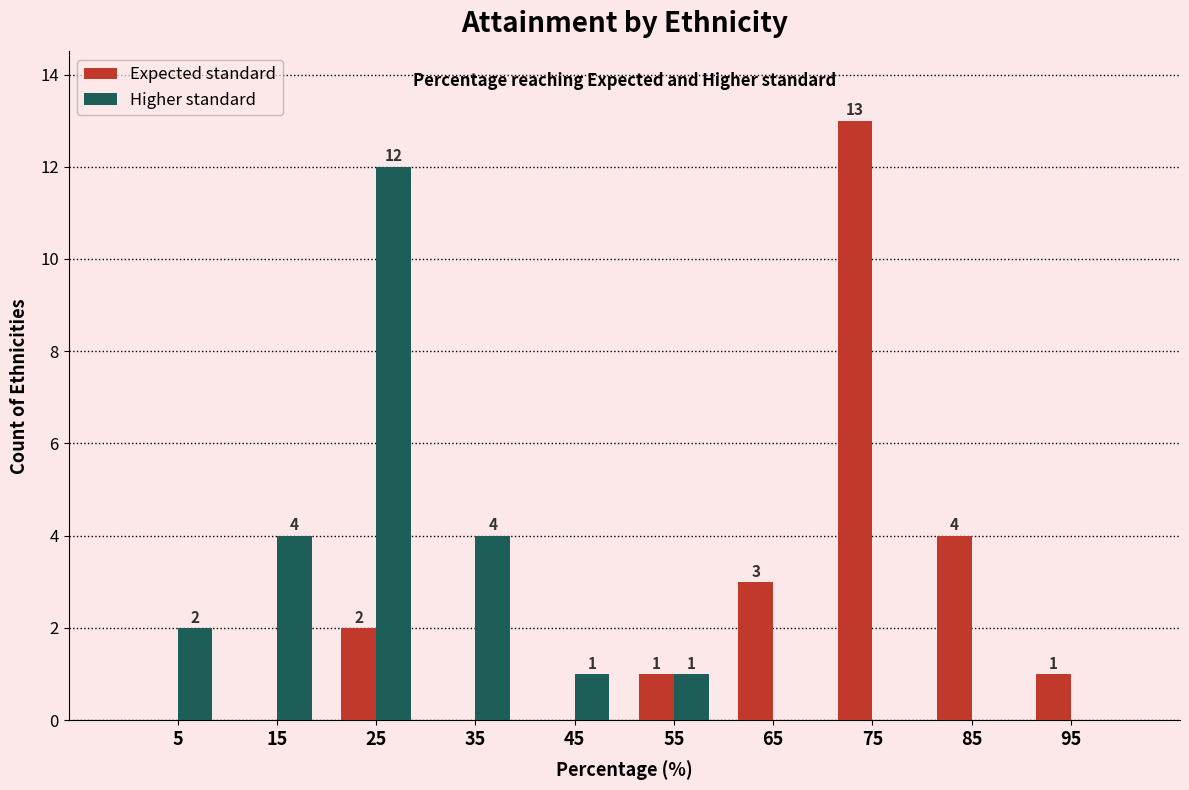

Reading left to right, what are all the values shown in this chart?

Expected standard: 5=0	15=0	25=2	35=0	45=0	55=1	65=3	75=13	85=4	95=1
Higher standard: 5=2	15=4	25=12	35=4	45=1	55=1	65=0	75=0	85=0	95=0